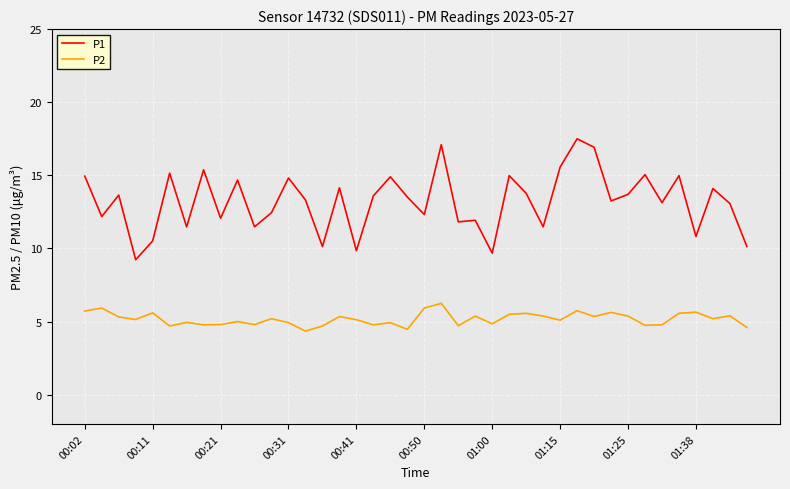

Rank the series by their average value, from highest to lowest.

P1, P2